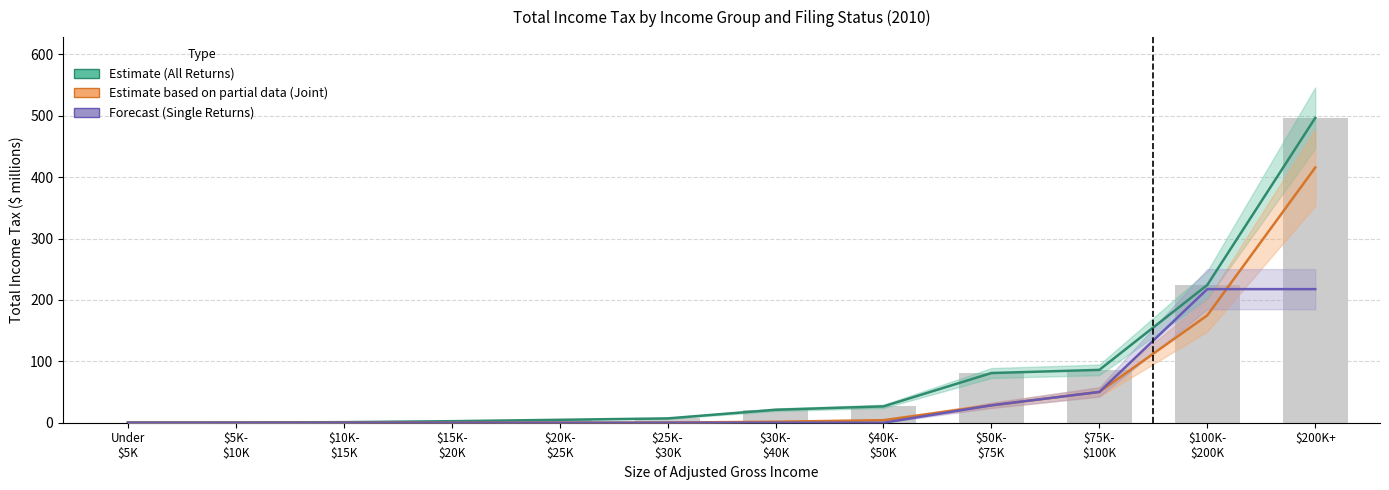

The value of All Returns (Estimate) at $25K-
$30K is 11.1. True or false?

False